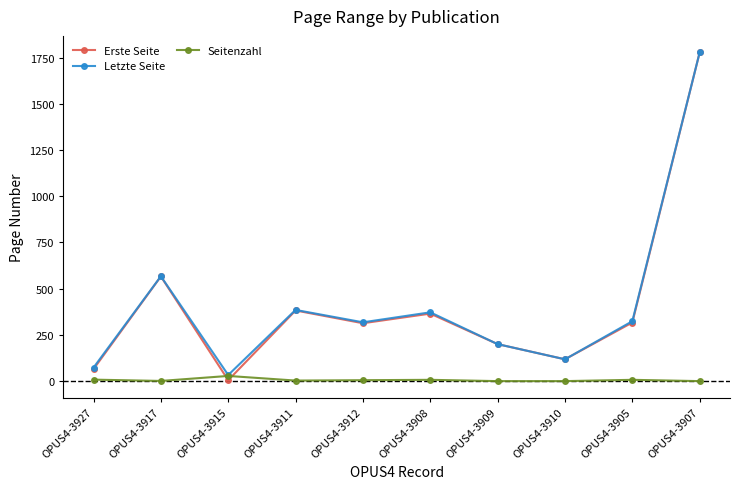

What is the sum of all Letzte Seite values?

4168